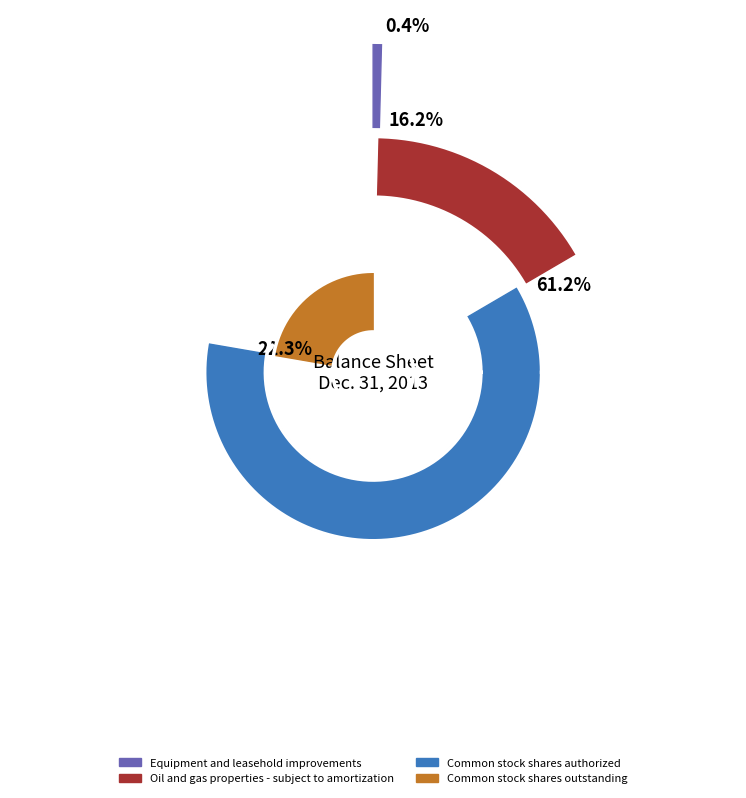

Is Common stock shares authorized the majority of the pie?

Yes